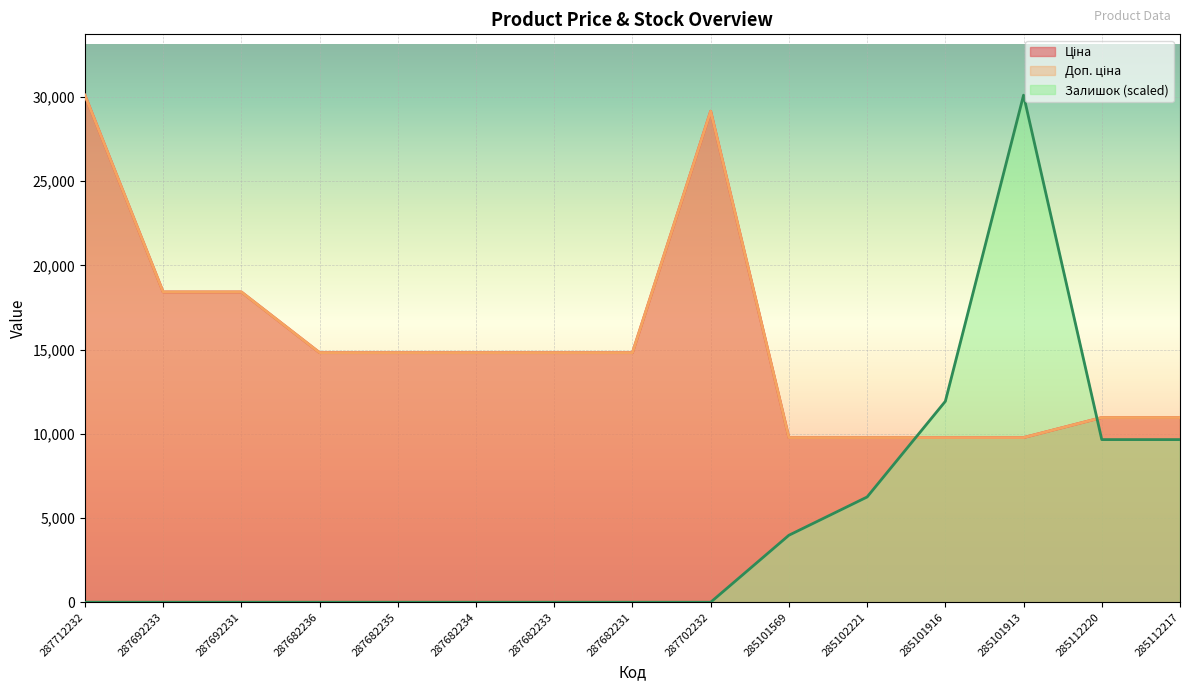

What is the total value across all series at 287692231?

36841.7